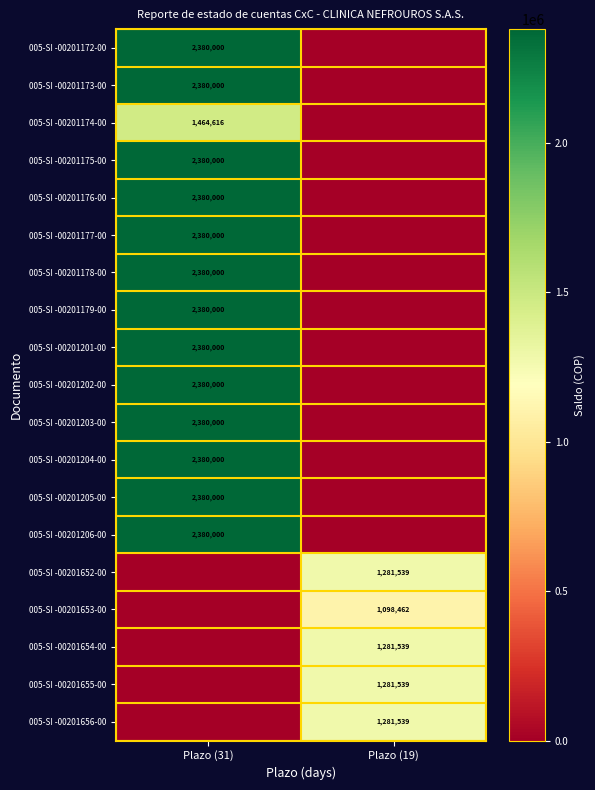

True or false: 005-SI -00201174-00 has a value of 2491177 at Plazo (31).

False